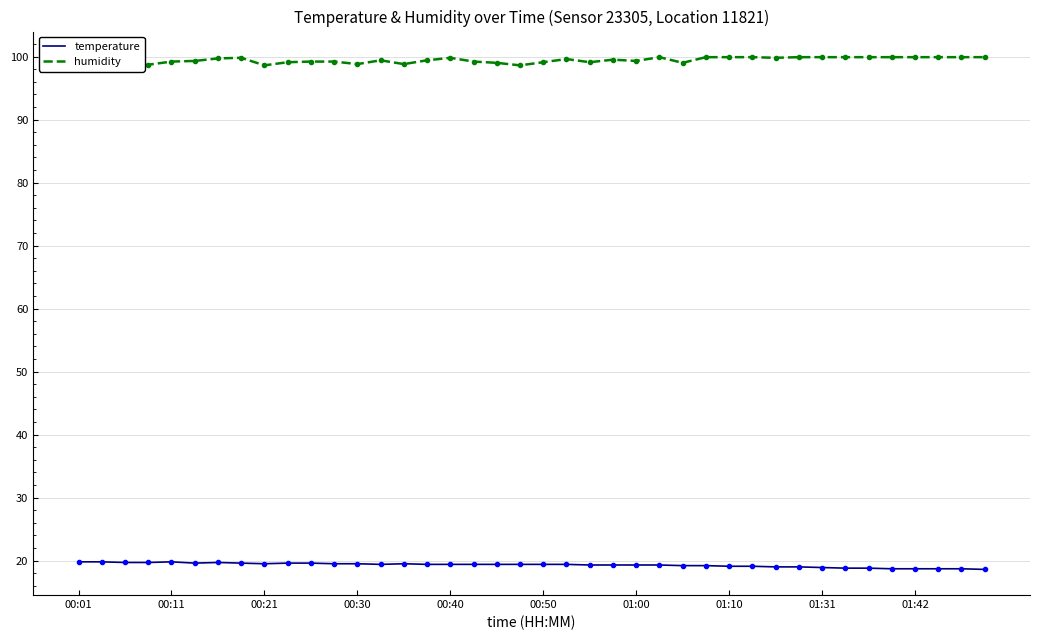

What is the sum of the humidity values at 20 and 15?

198.5